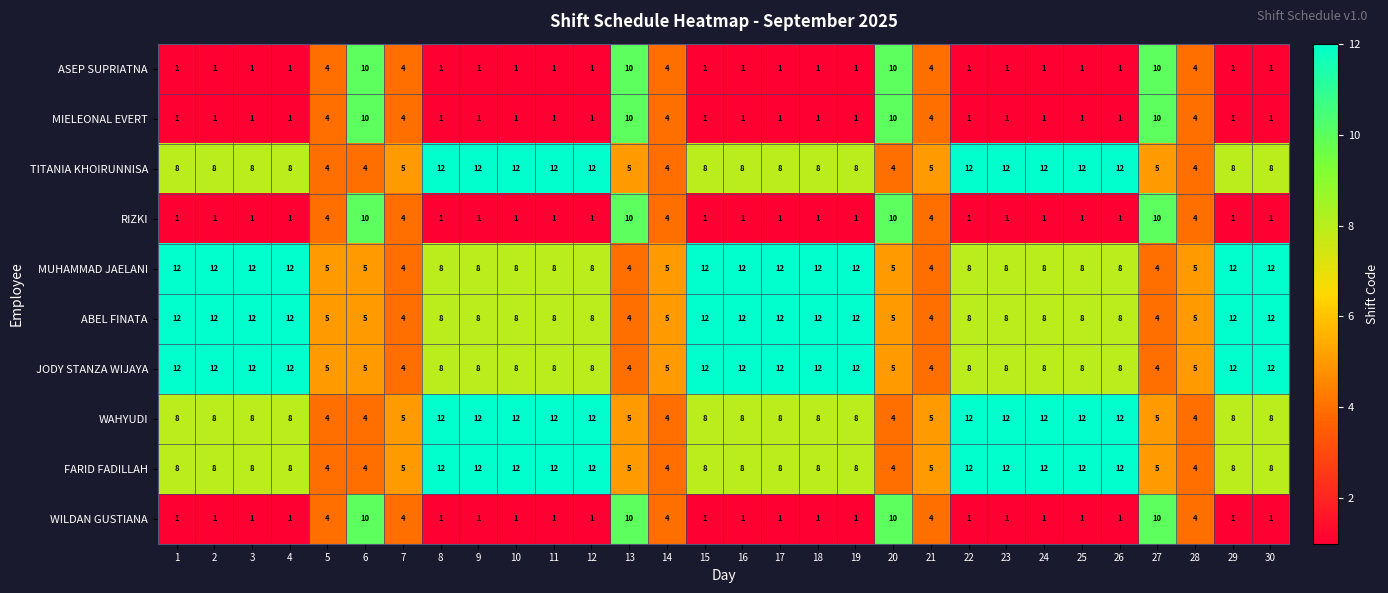

True or false: TITANIA KHOIRUNNISA has a value of 18 at 9.

False